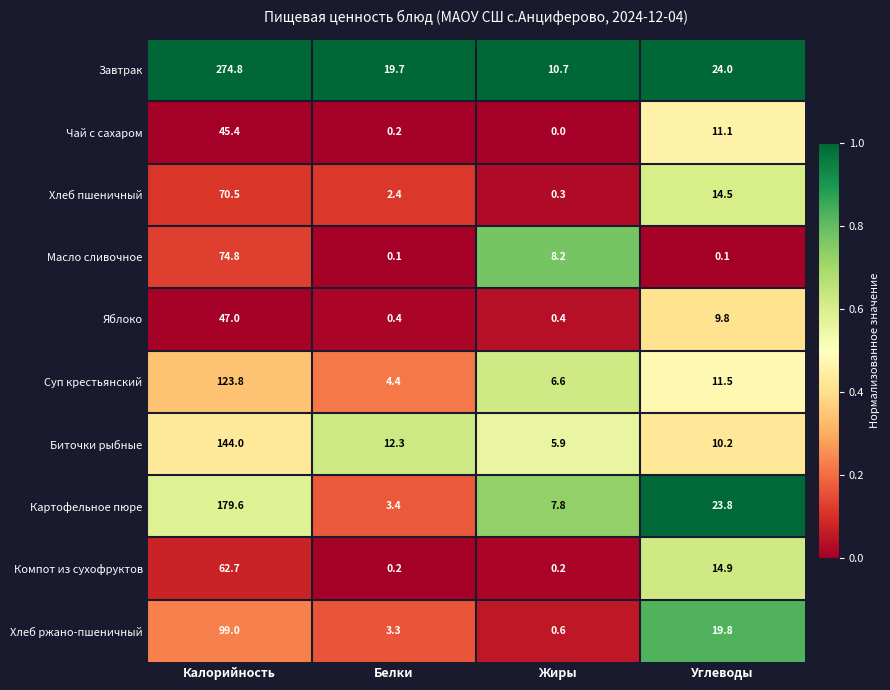

The Чай с сахаром series shows 45.4 at Калорийность. True or false?

True